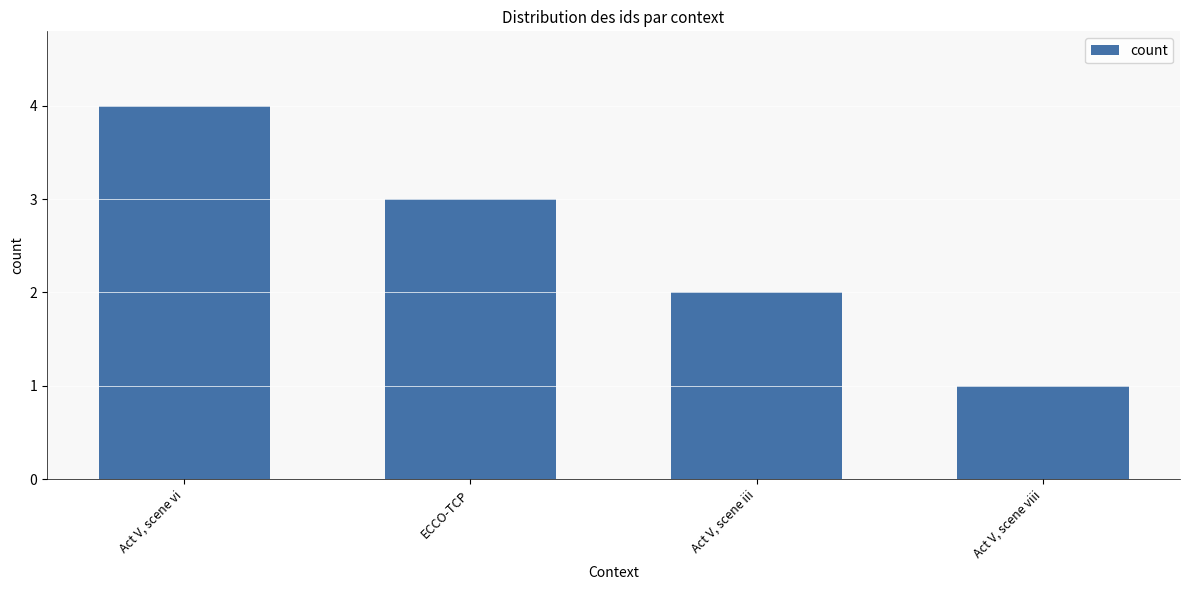

Between Act V, scene vi and Act V, scene iii, which is larger?

Act V, scene vi